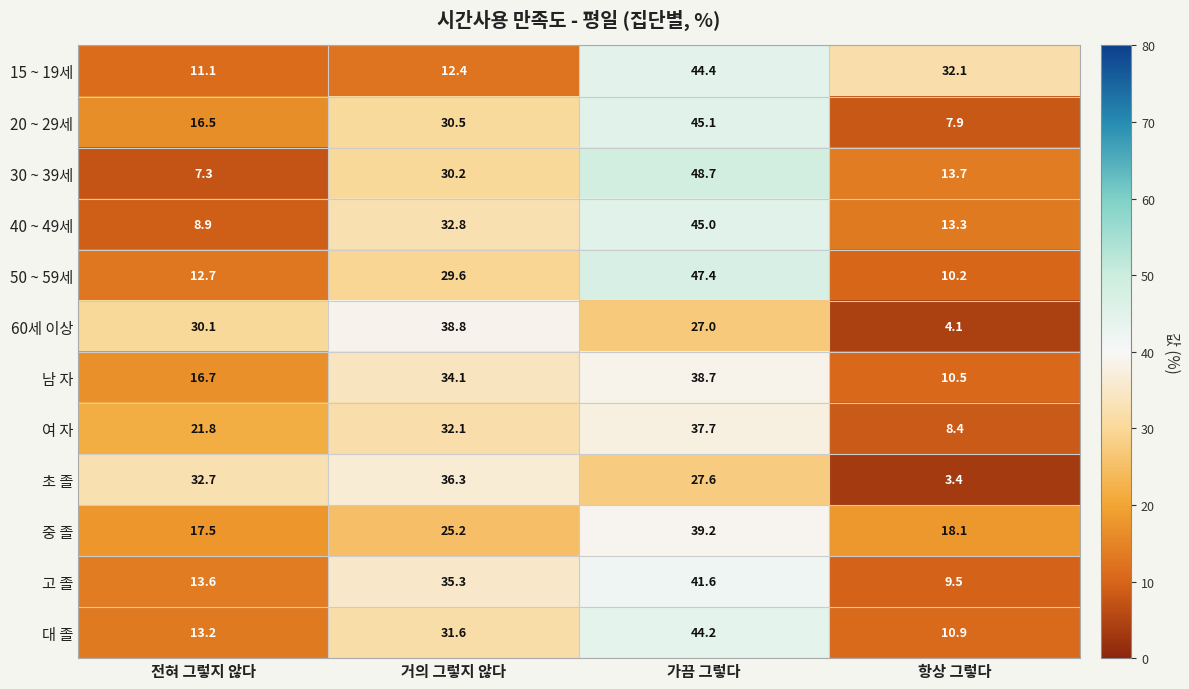

Is it true that 남 자 equals 14.2 at 항상 그렇다?

False